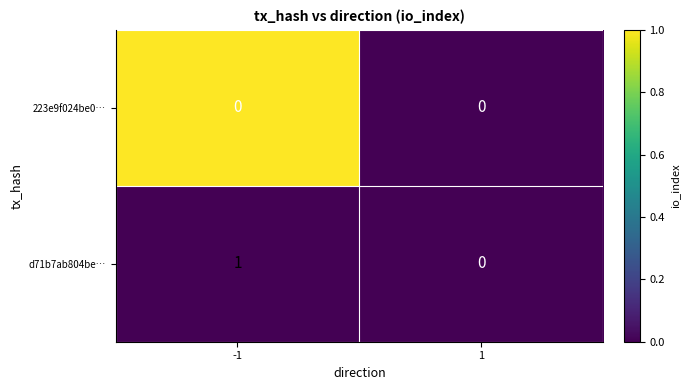

What is the spread (max minus min) of values at -1?

1